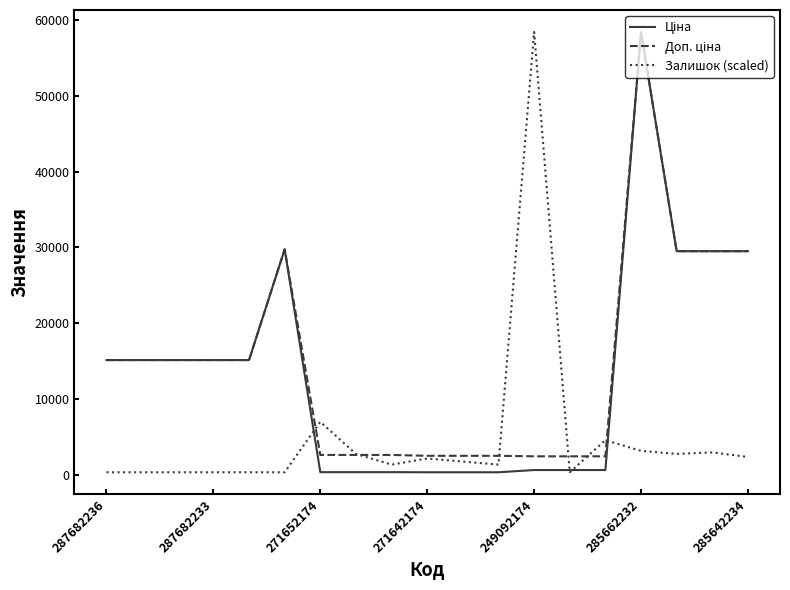

Is this an area chart (filled region under the line)?

No